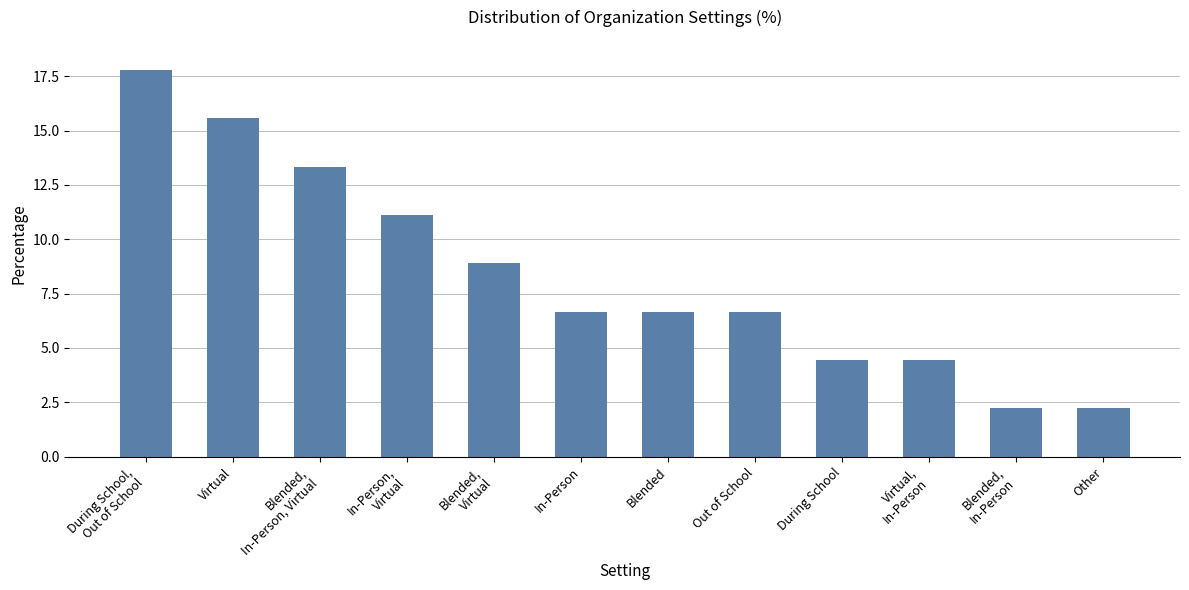

What is the label of the 6th bar from the left?

In-Person